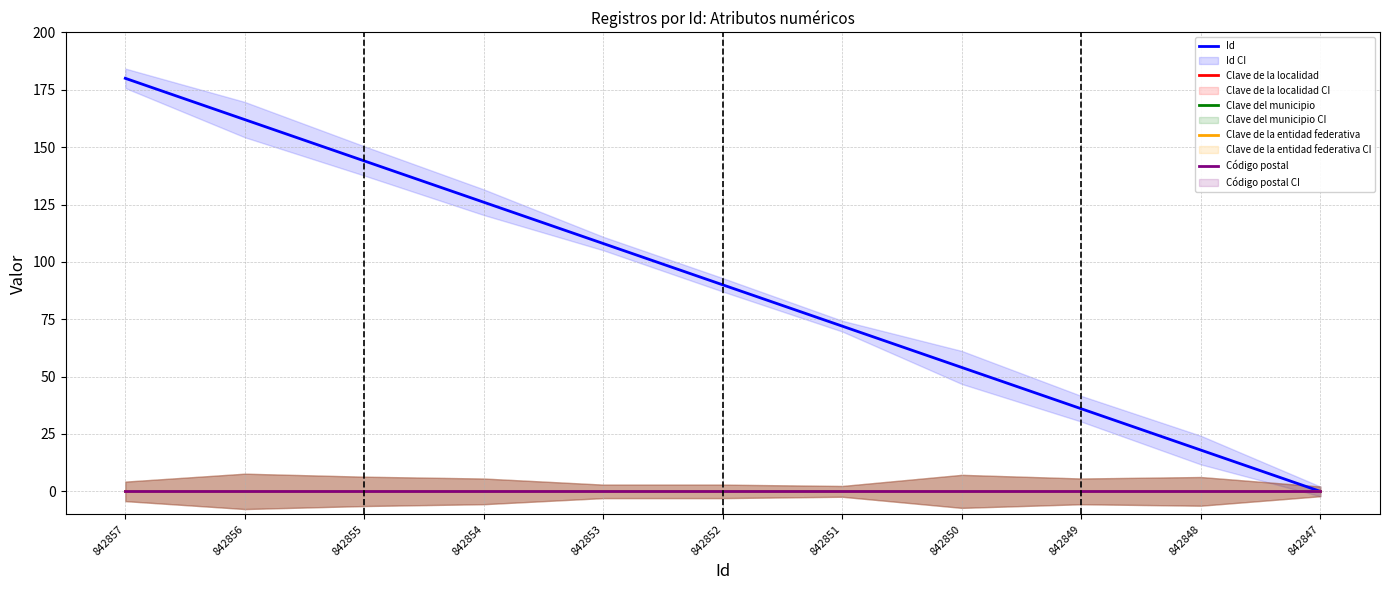

How many series are shown in this chart?

5